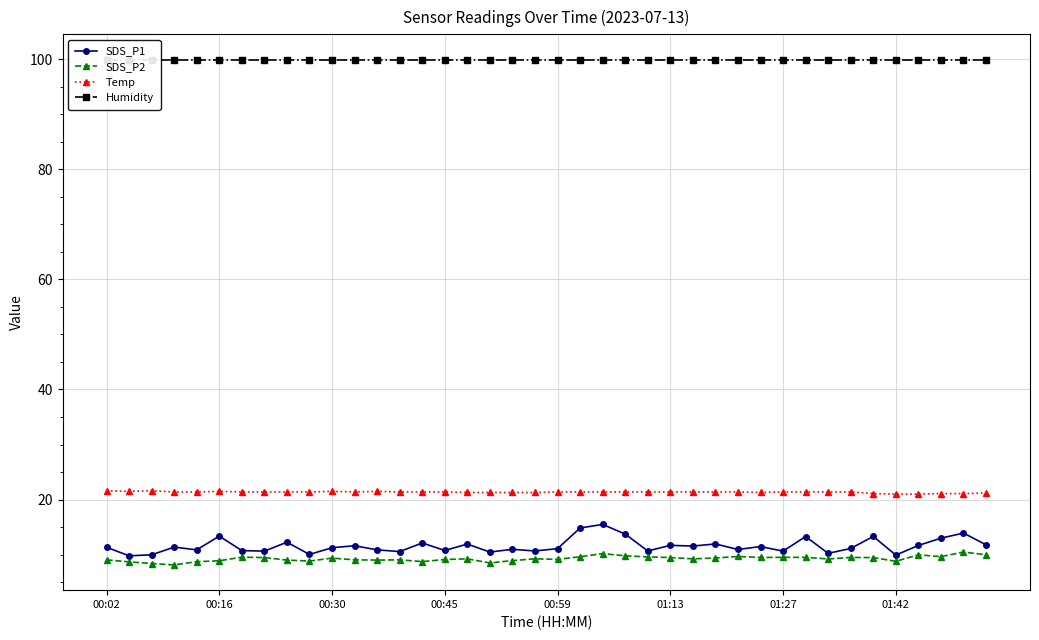

The SDS_P2 series shows 5.2 at 00:02. True or false?

False